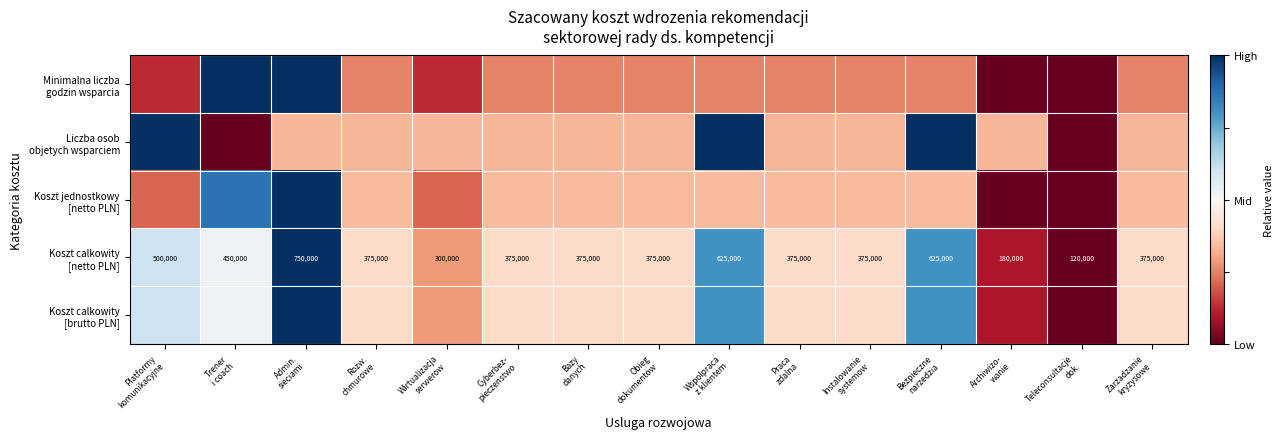

At how many categories does at least one series exceed 0?

14